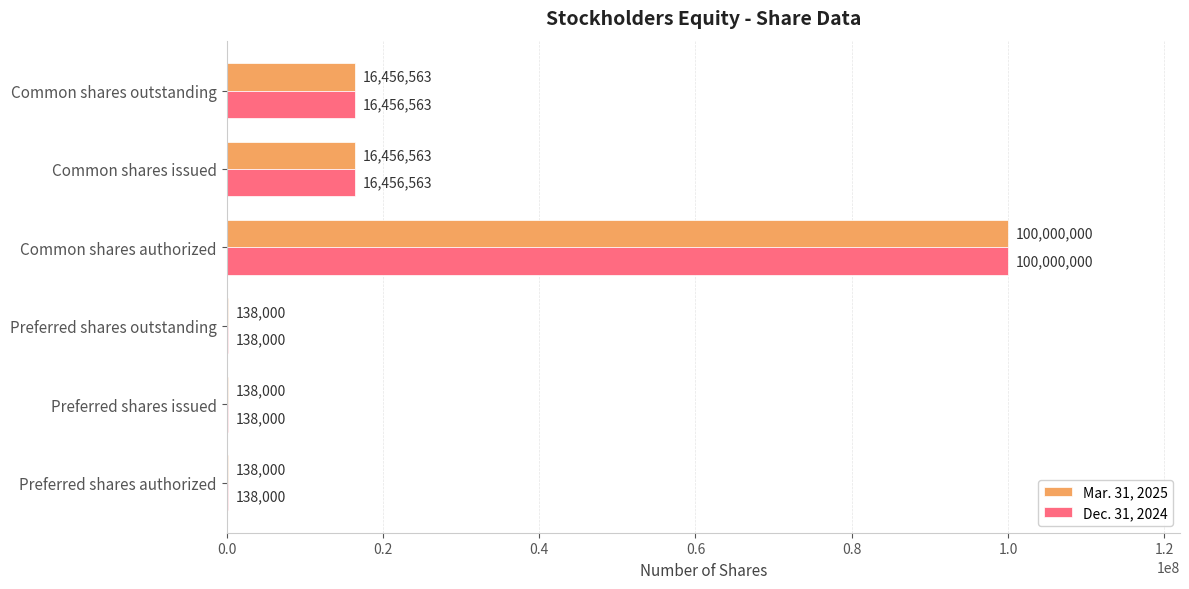

At which label does Mar. 31, 2025 reach its peak?

Common shares authorized